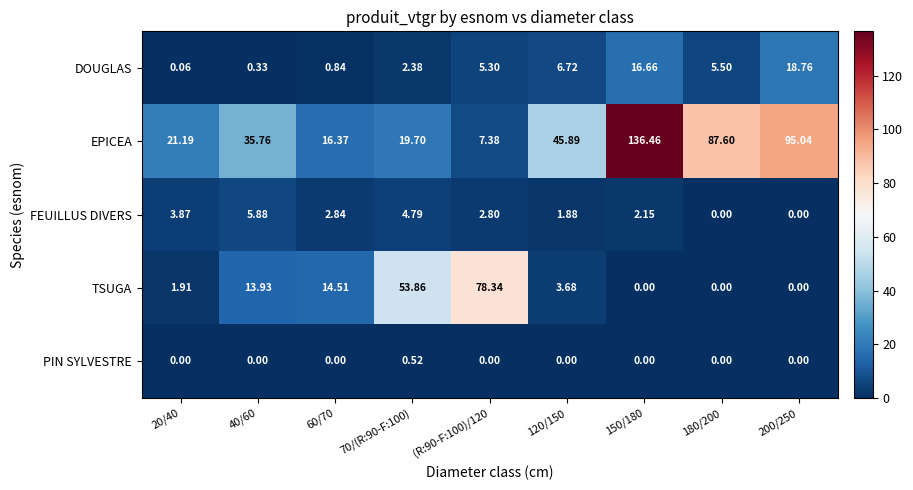

List the series in order of their peak value, highest first.

EPICEA, TSUGA, DOUGLAS, FEUILLUS DIVERS, PIN SYLVESTRE